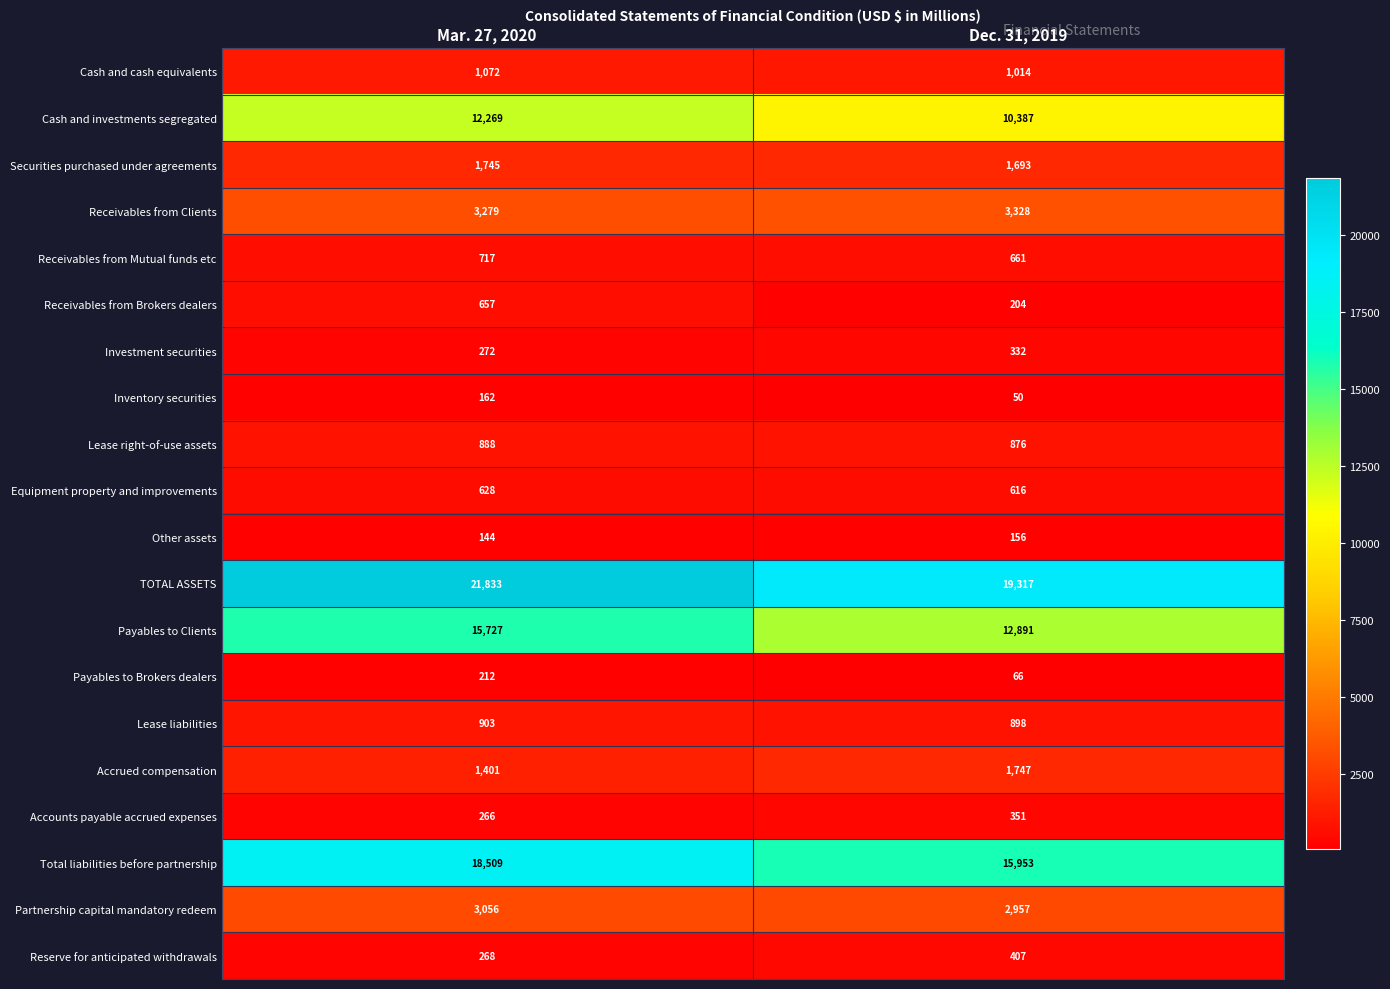

Which series has the widest spread of values?

Payables to Clients